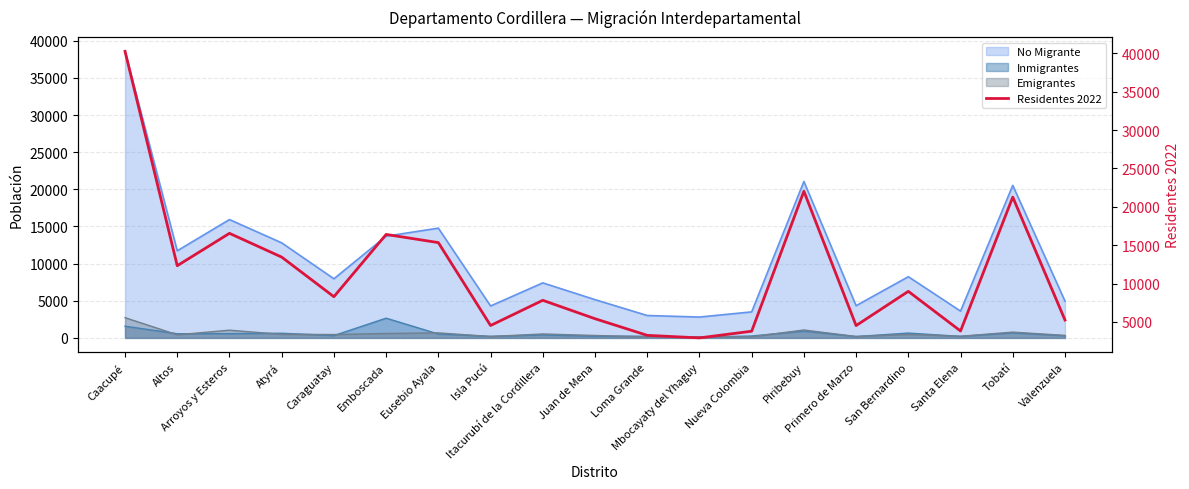

How many interior local valleys (lower than both neighbors) does the data have?

6